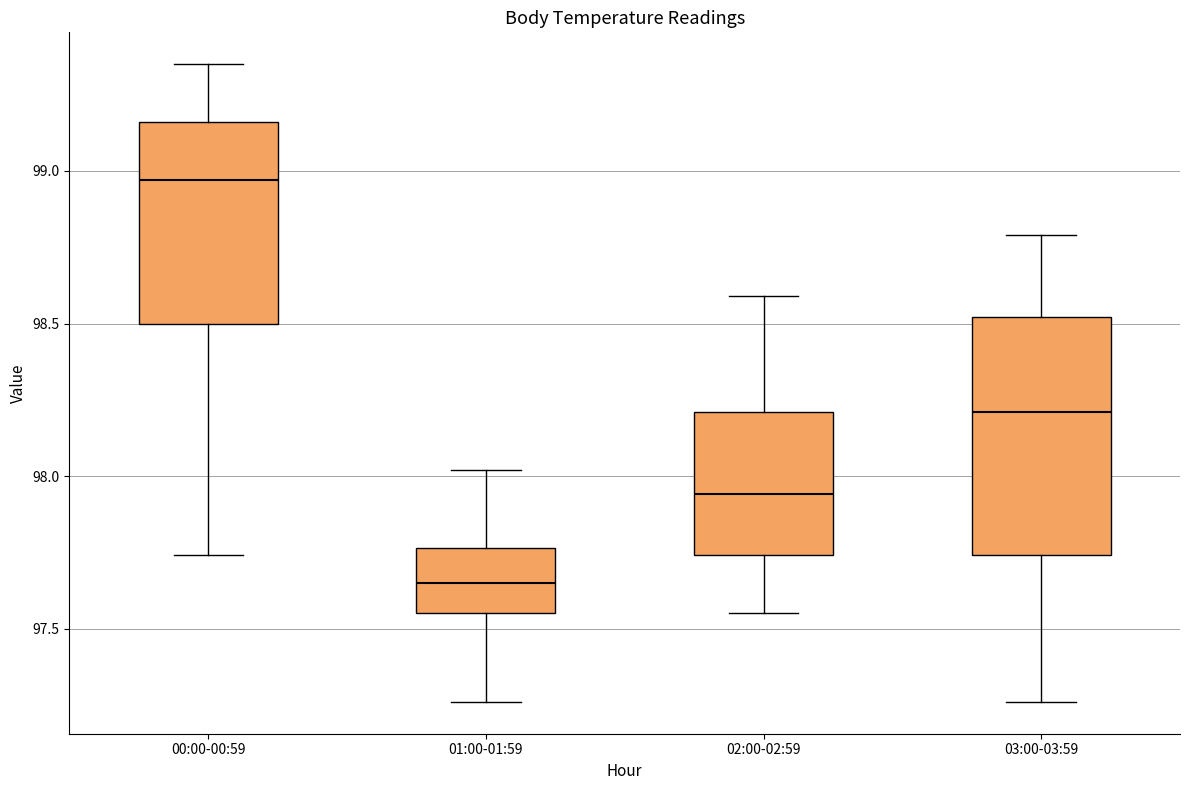

Which box has the highest median line?

00:00-00:59